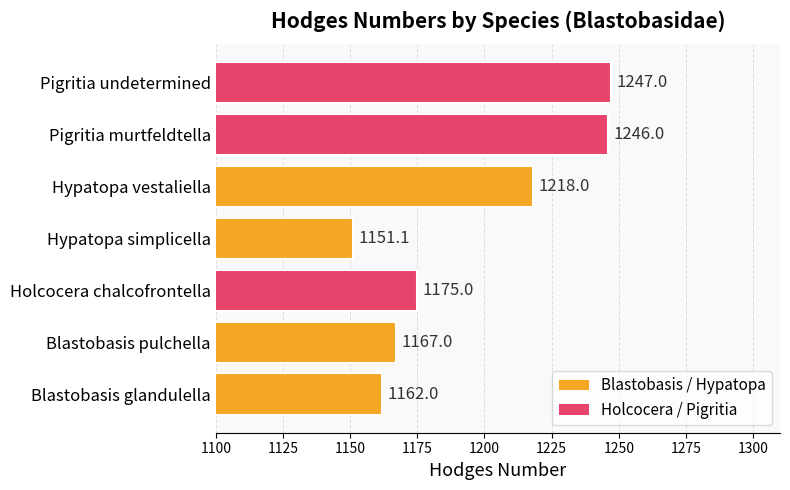

How many data points are less than 1175?

3